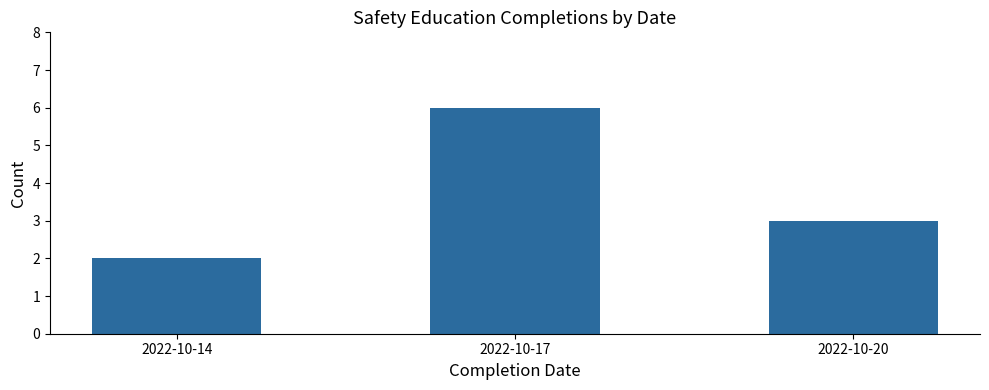

What is the ratio of the value at 2022-10-20 to the value at 2022-10-17?

0.5